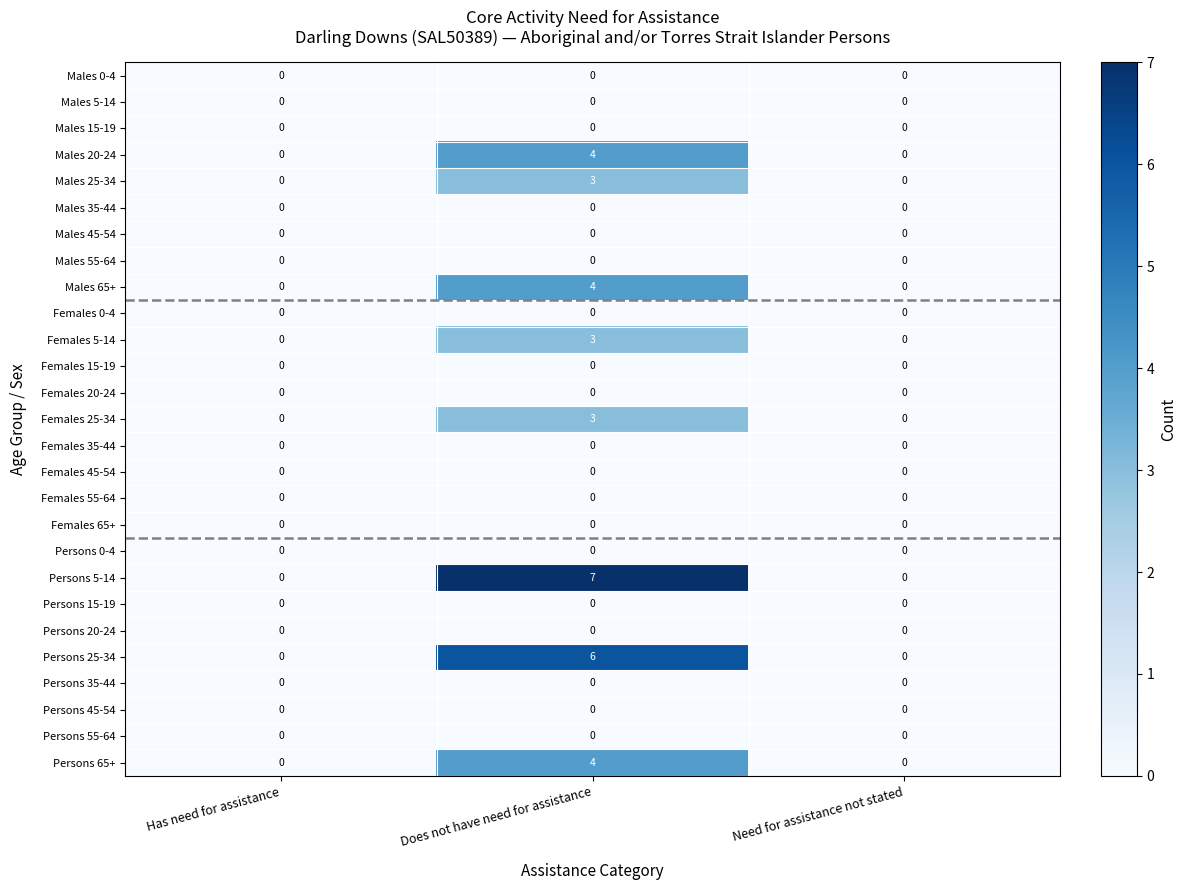

What is the difference between the maximum and second lowest values in the Males 65+ series?

4